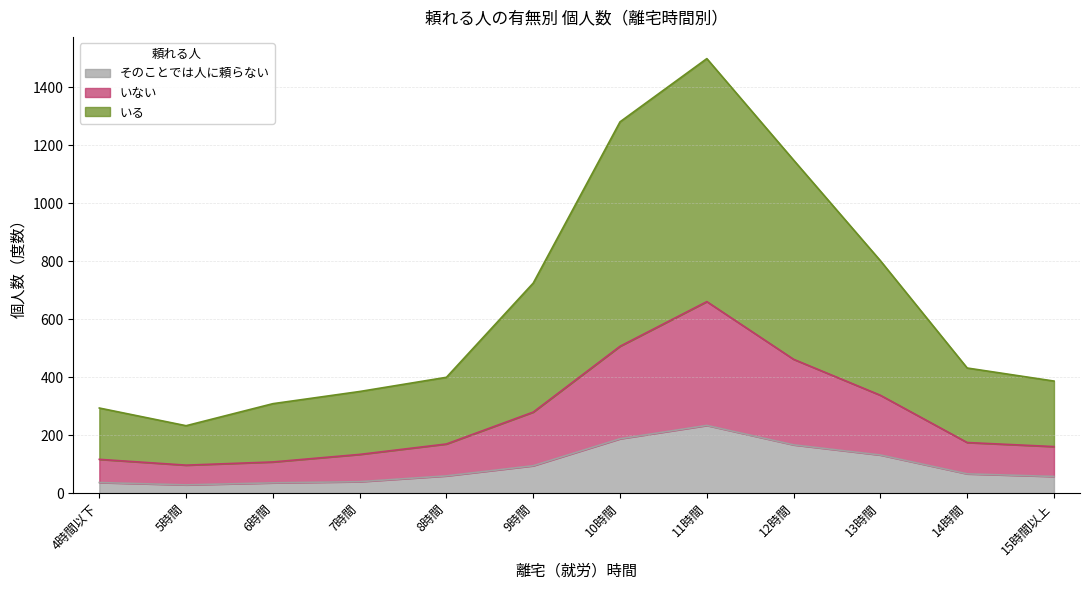

How many lines are shown in the chart?

3